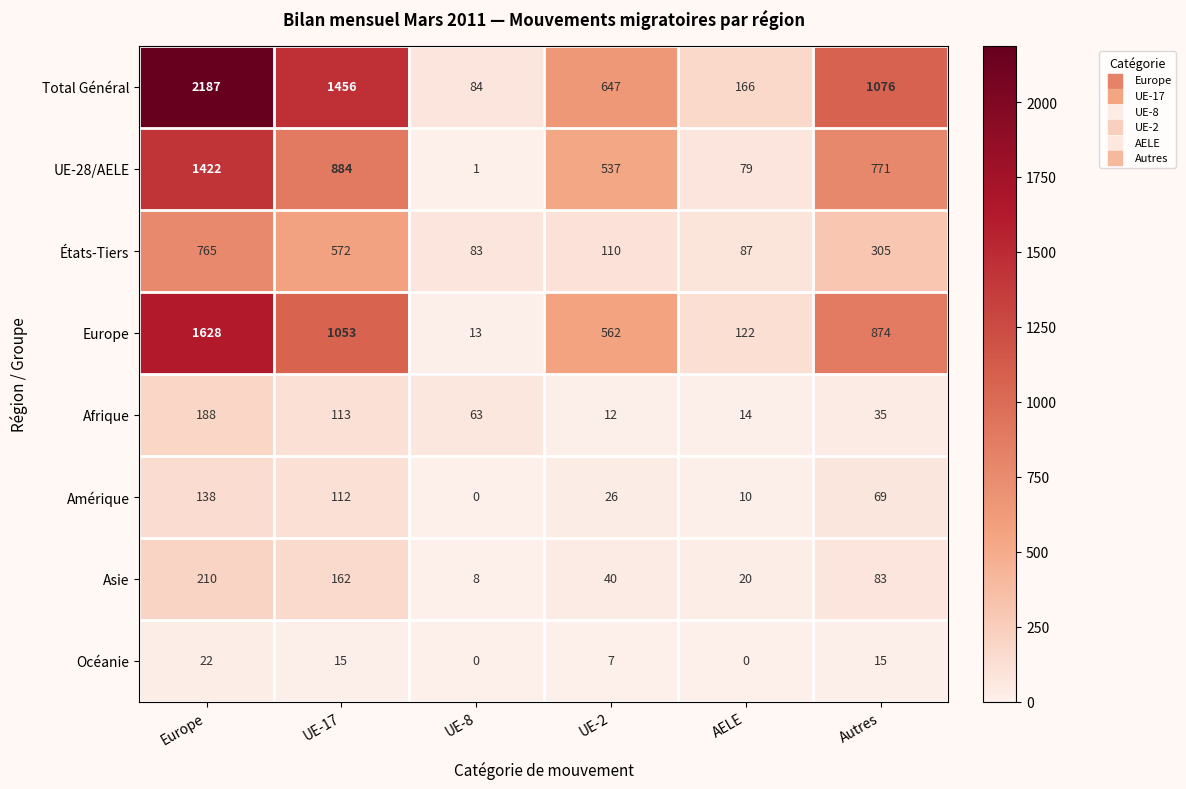

Which series has the largest range (max minus min)?

Total Général